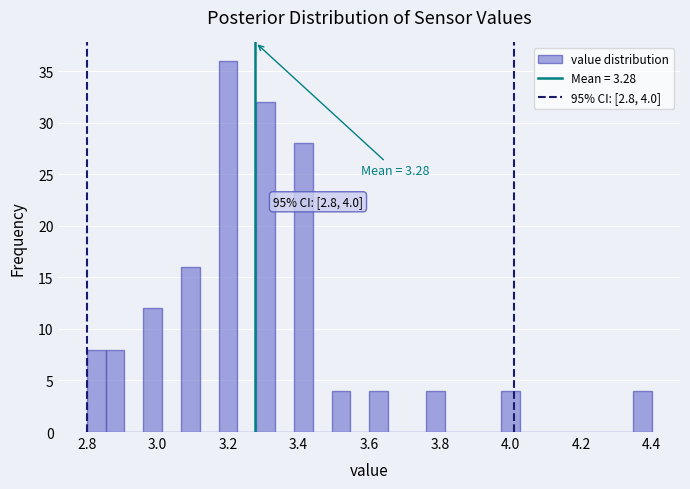

Around what value on the x-axis is the tallest bar? Give the approximate position of its centre, as read against the axis.

3.20